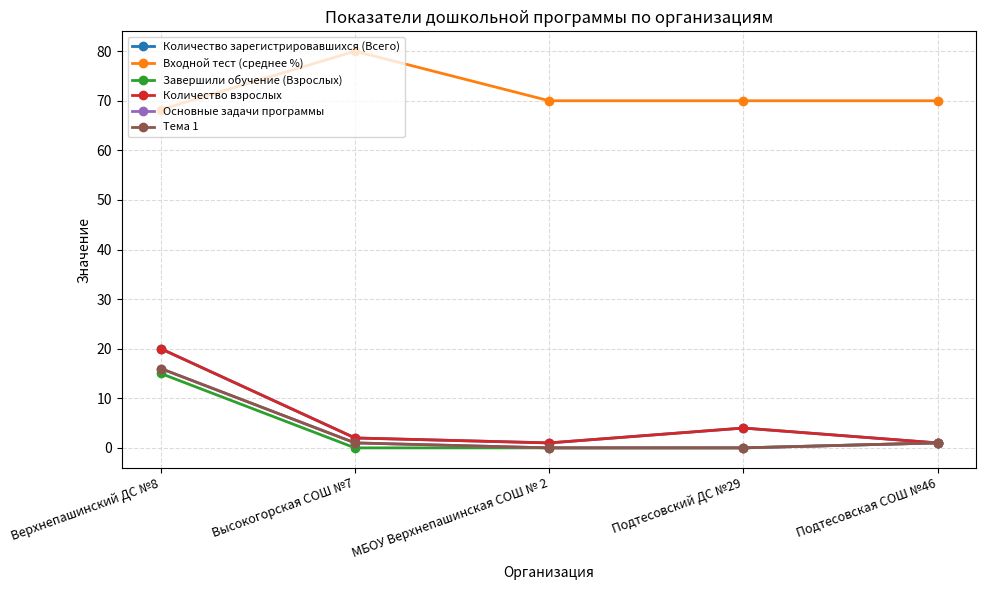

What is the difference between the Количество взрослых values at Подтесовский ДС №29 and МБОУ Верхнепашинская СОШ № 2?

3.0